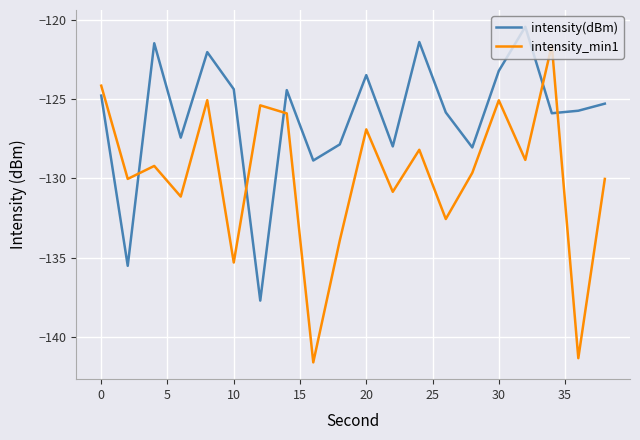

What is the difference between the maximum and minimum values in the intensity_min1 series?

20.0